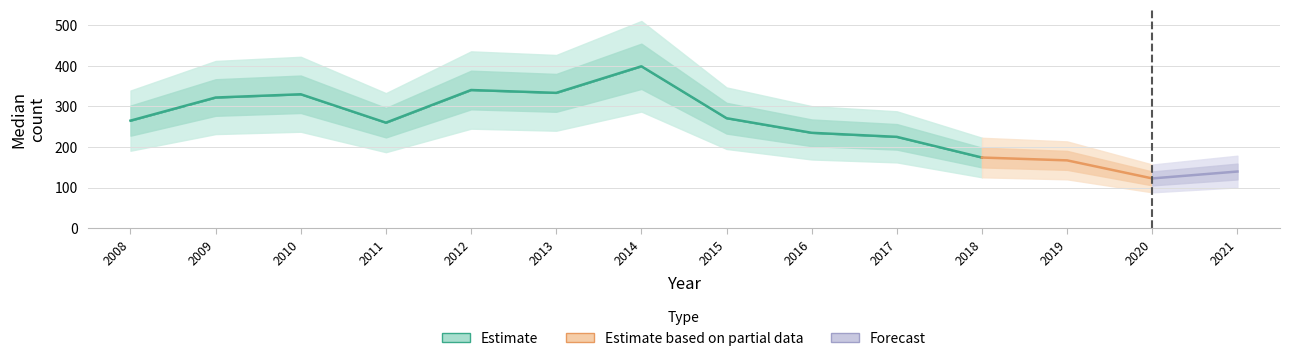

Does the chart have visible grid lines?

Yes